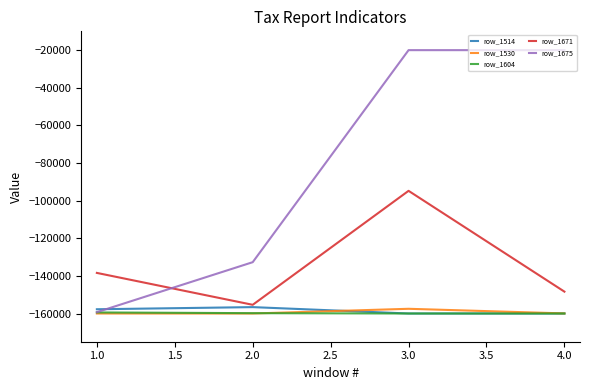

Does the chart display data point markers on the line(s)?

No